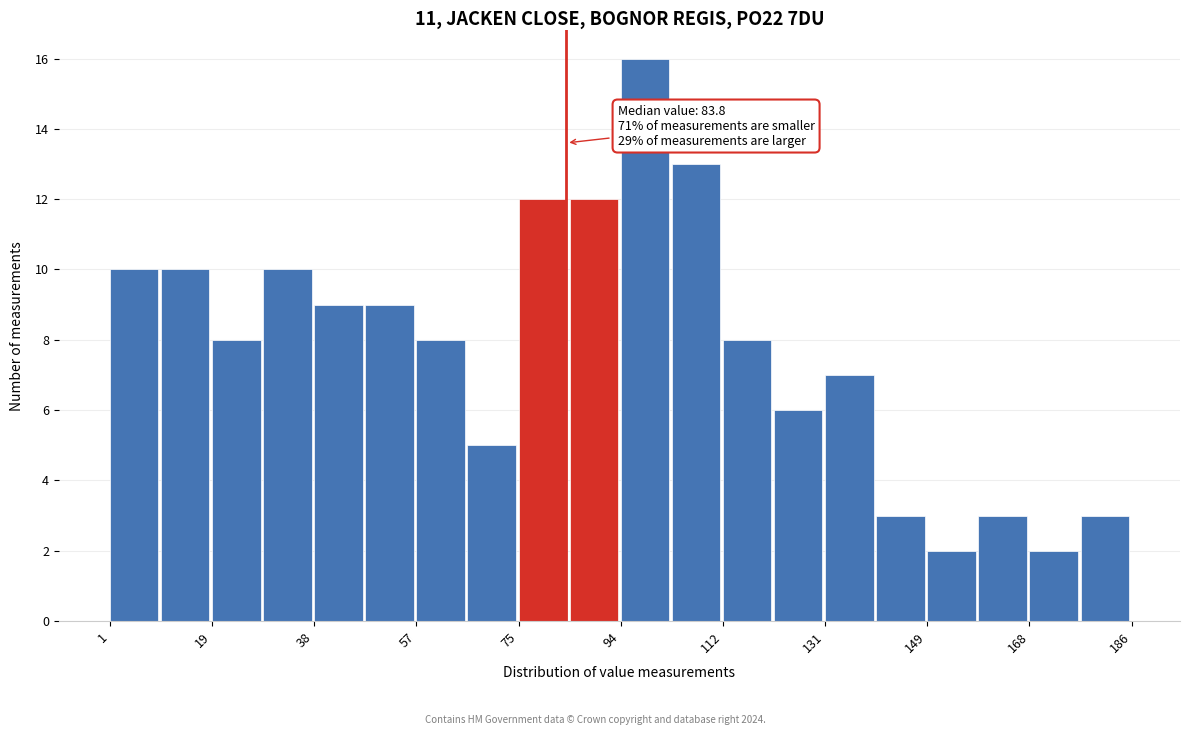

Over which range of the x-axis is the bar tallest?

94 to 102